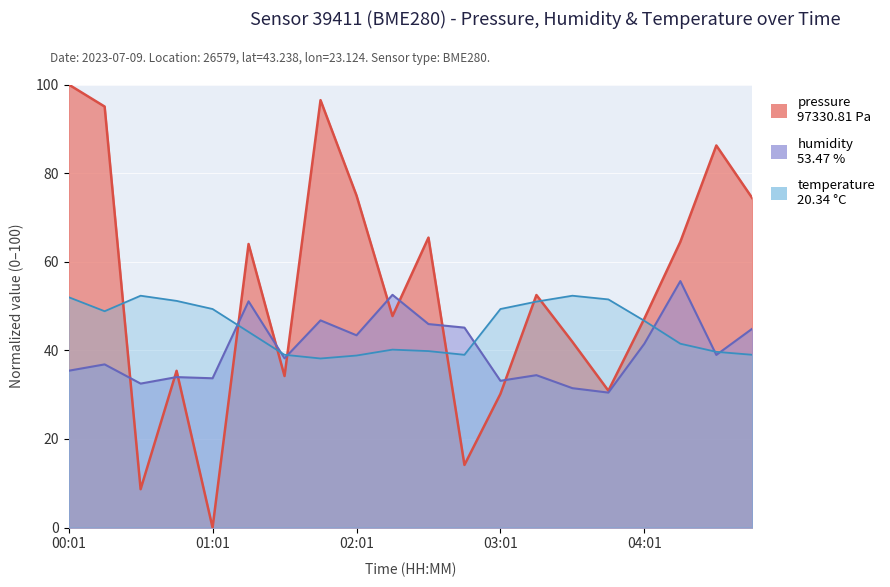

How many categories are shown in the chart?

20